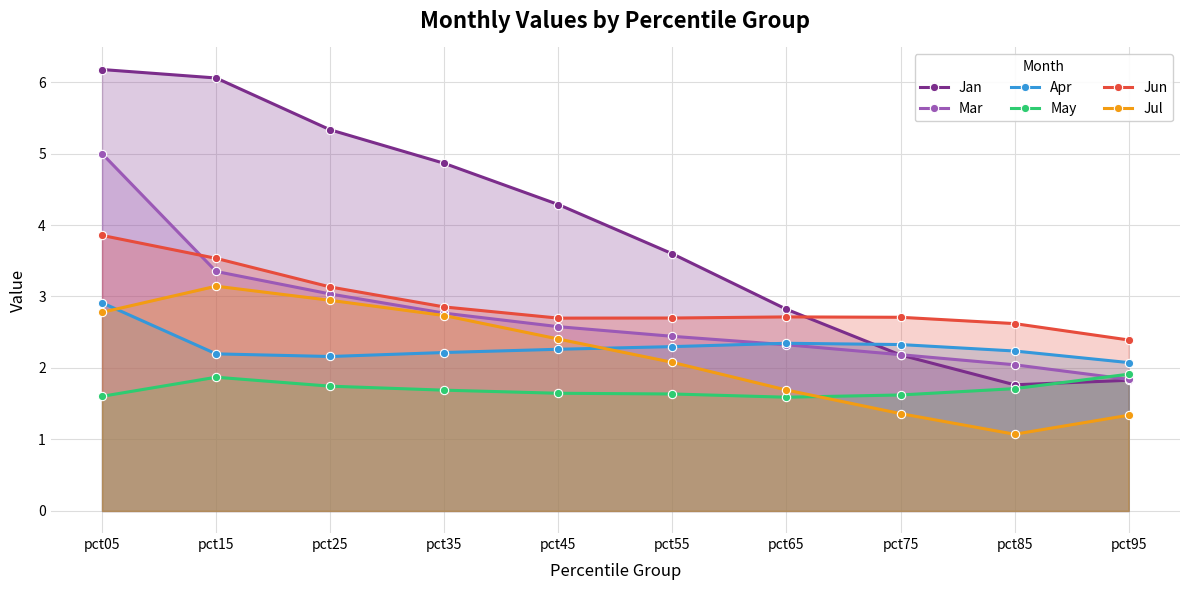

True or false: Jul and Mar intersect in this chart.

False